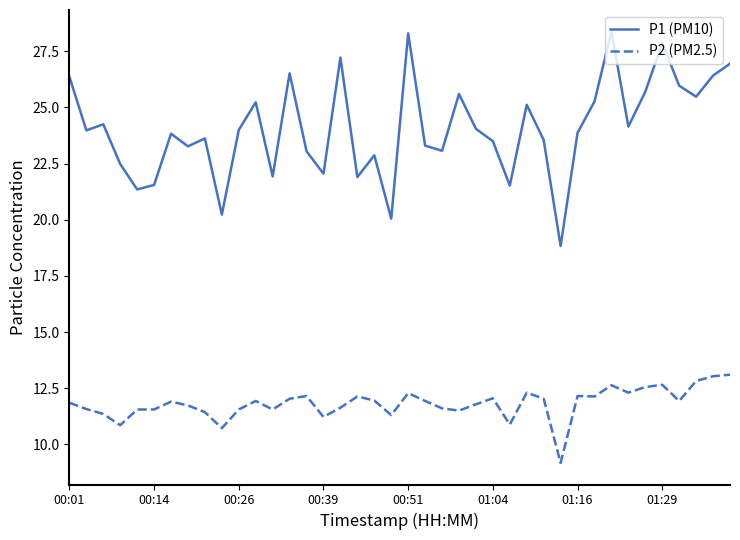

What is the maximum value for P1 (PM10)?

28.4